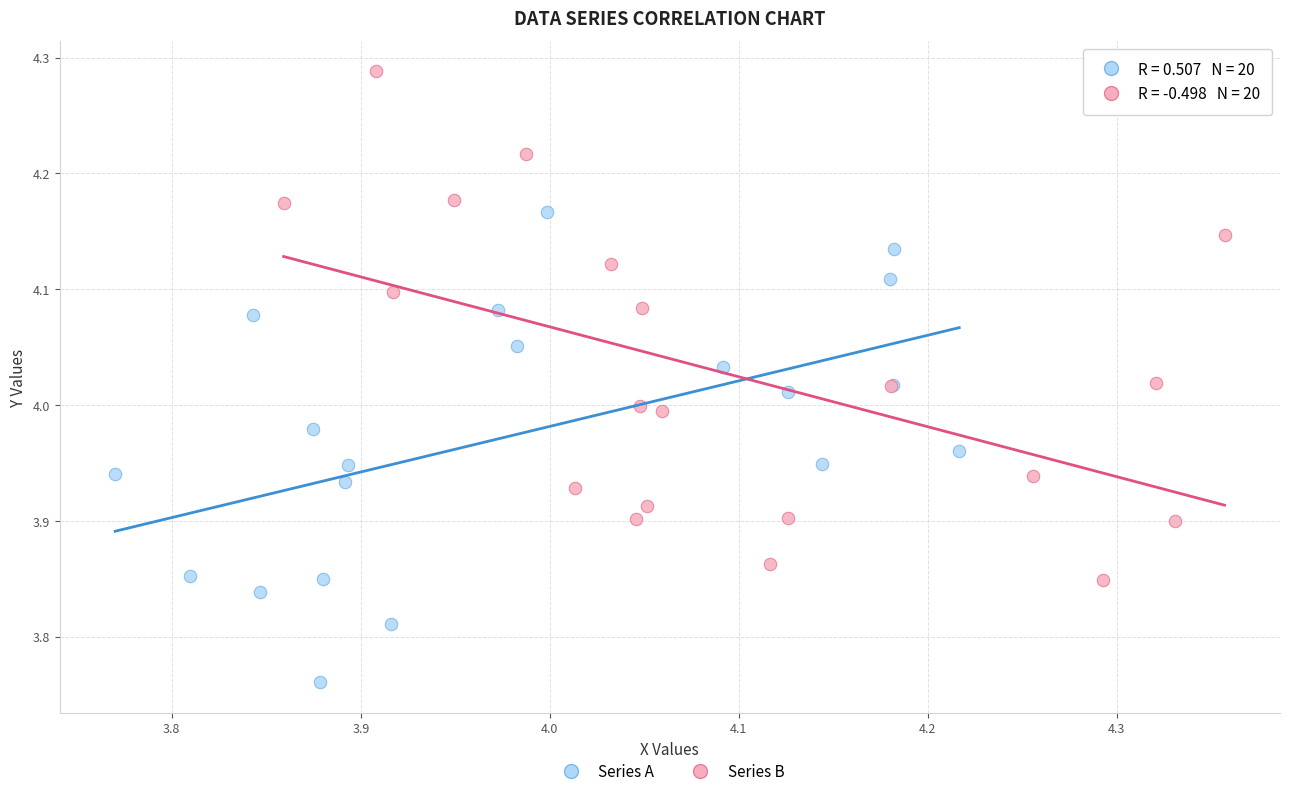

Which series contains the highest Y value?

Series B